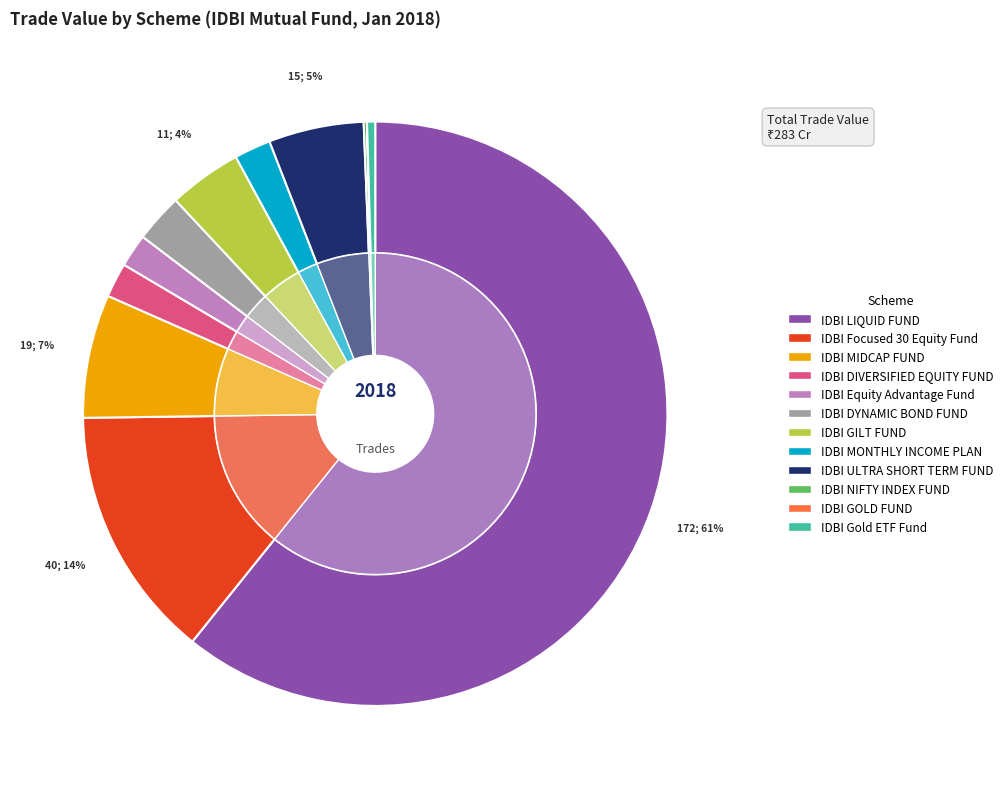

What portion of the pie excludes IDBI MIDCAP FUND?

93.2%